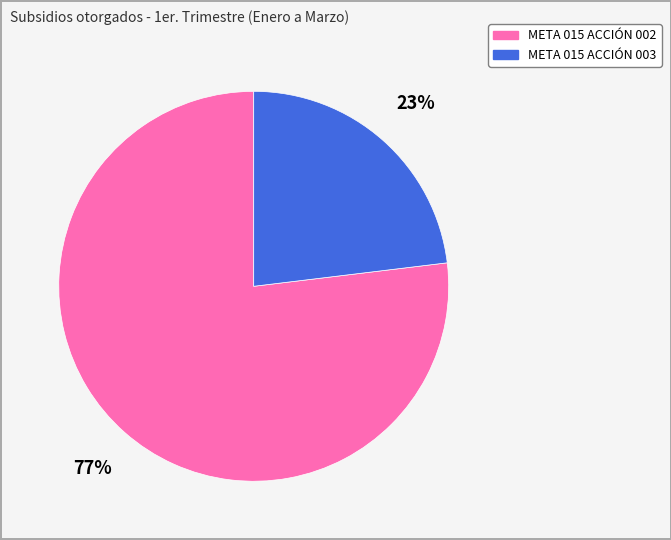

Is META 015 ACCIÓN 003 the majority of the pie?

No